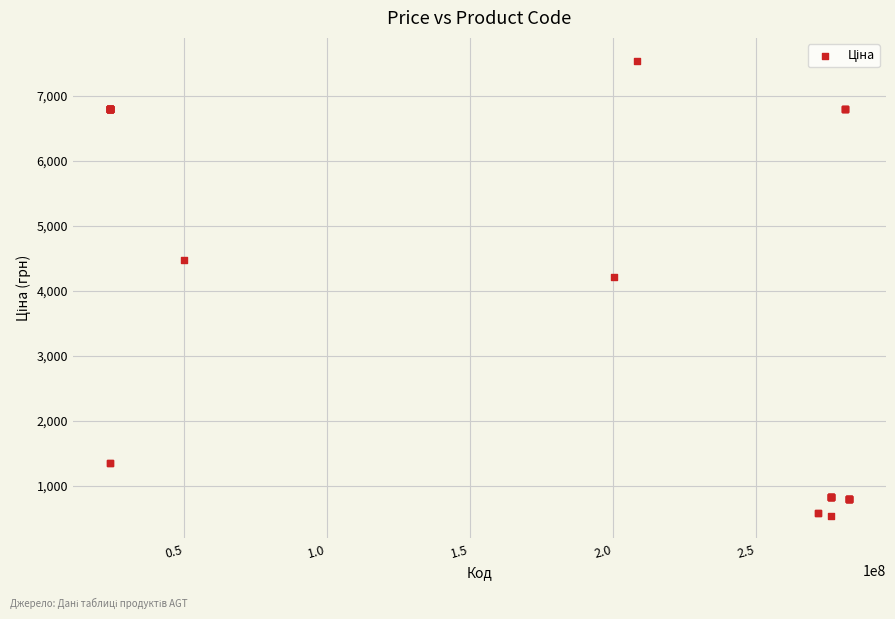

What Y value in the scatter plot is closest to 4039?

4209.5